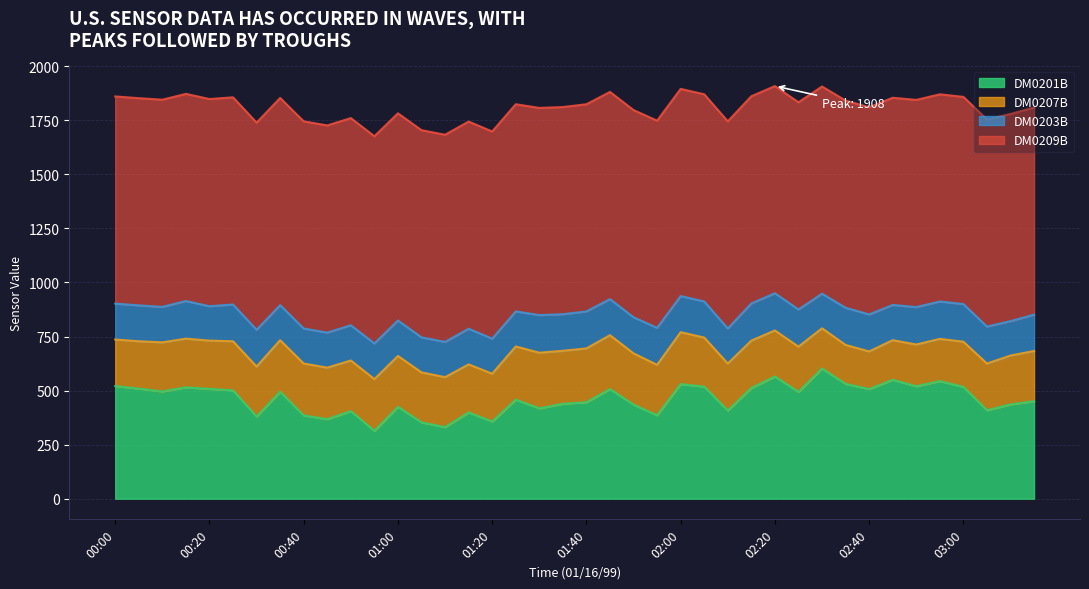

Where is DM0207B nearest to the value 215?

00:00